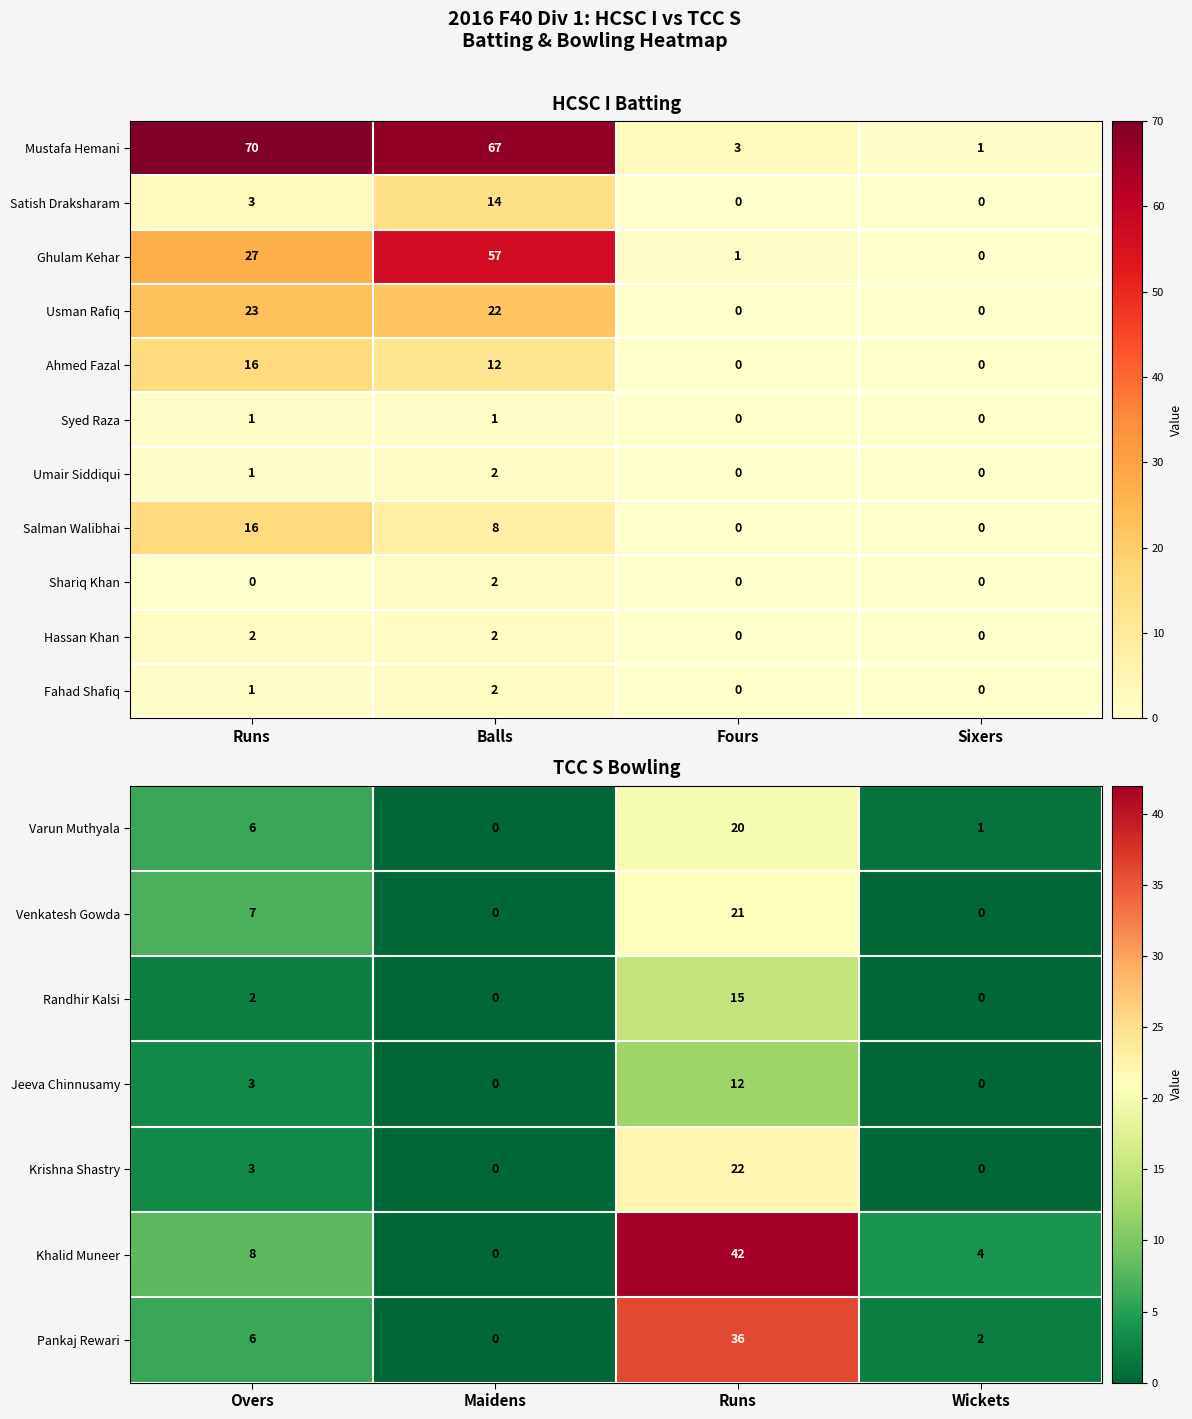

At how many categories does at least one series exceed 7?

3